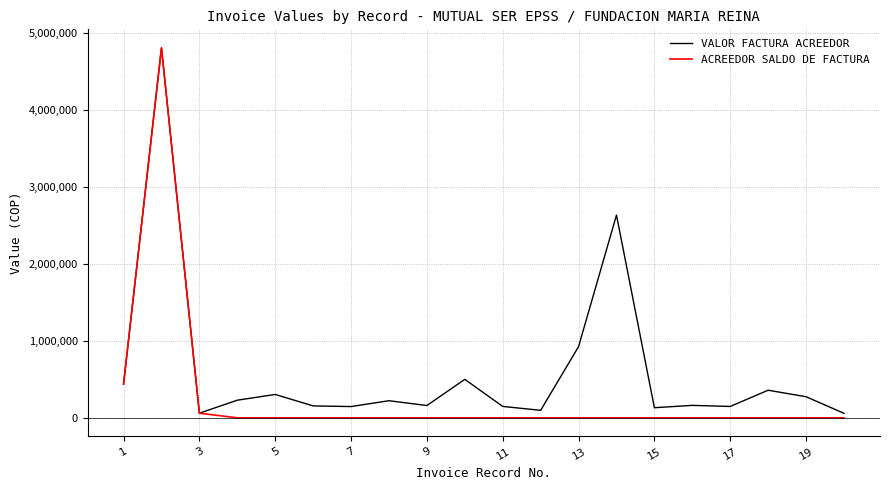

What is the sum of all VALOR FACTURA ACREEDOR values?

11951909